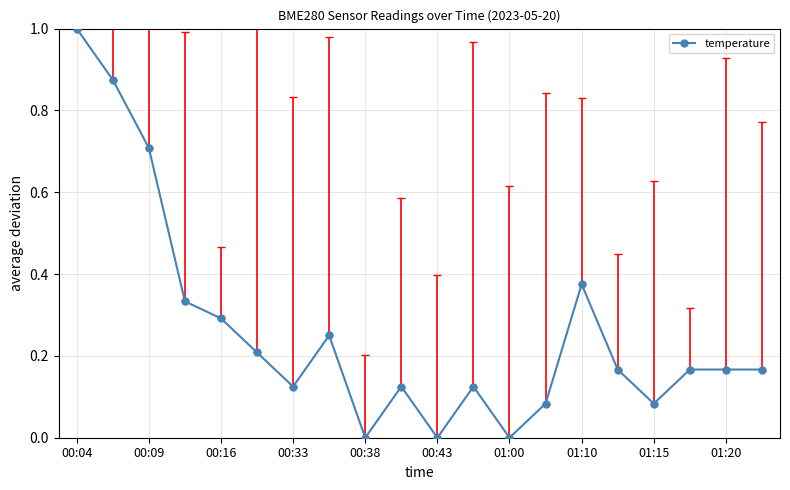

What is the difference between the maximum and minimum values?

1.0